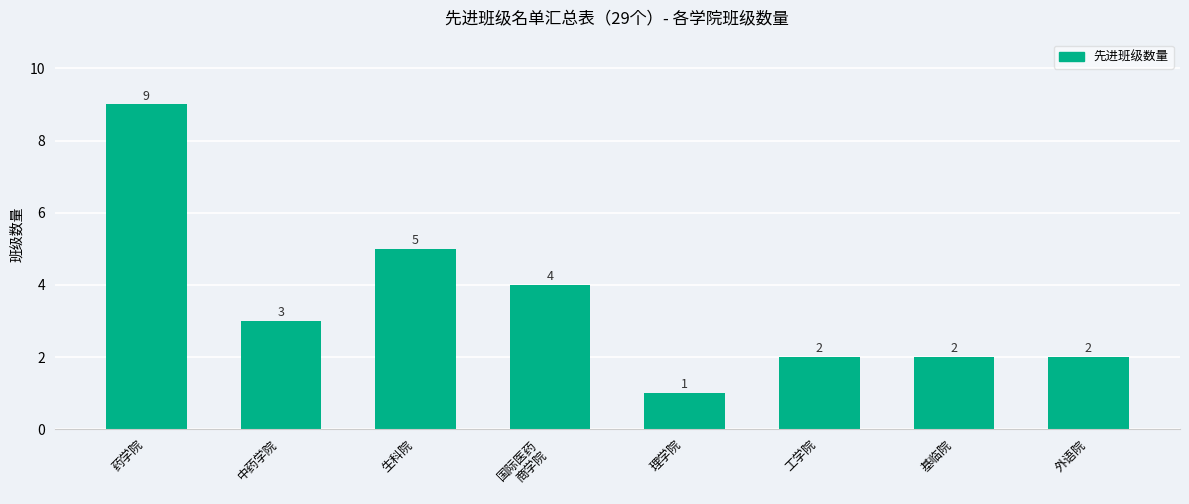

How many series are shown in this chart?

1